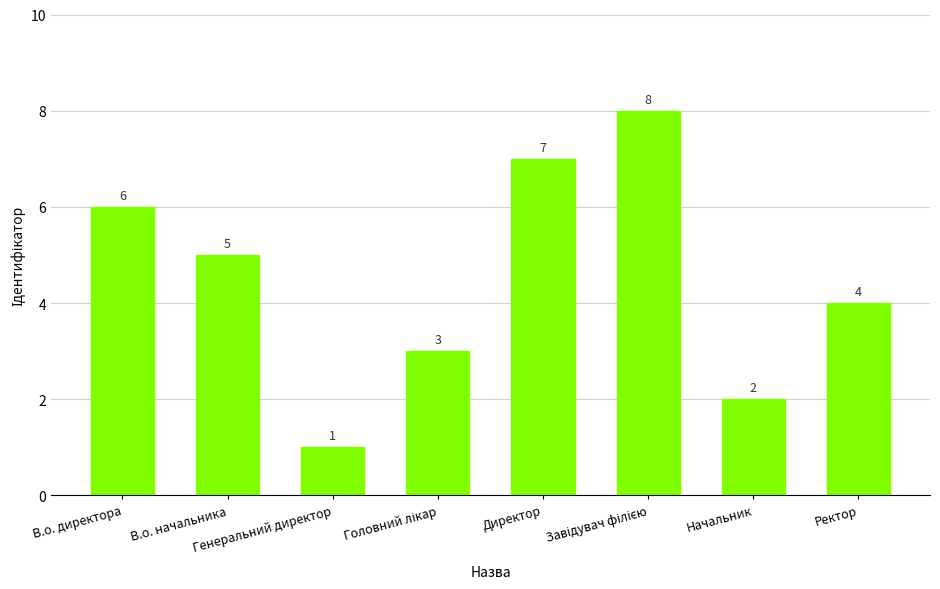

What is the difference between the second highest and minimum values?

6